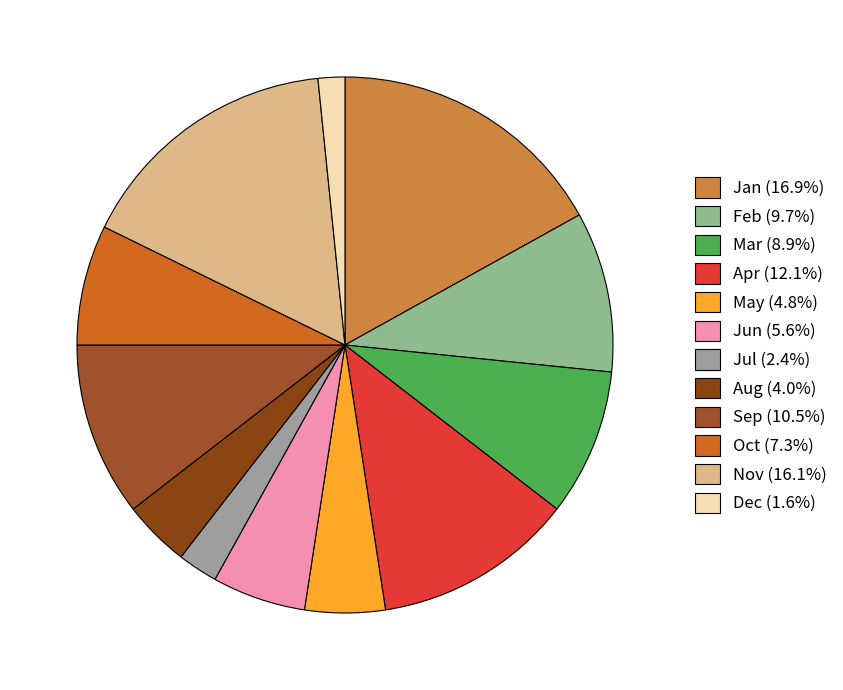

How many slices are in this pie chart?

12